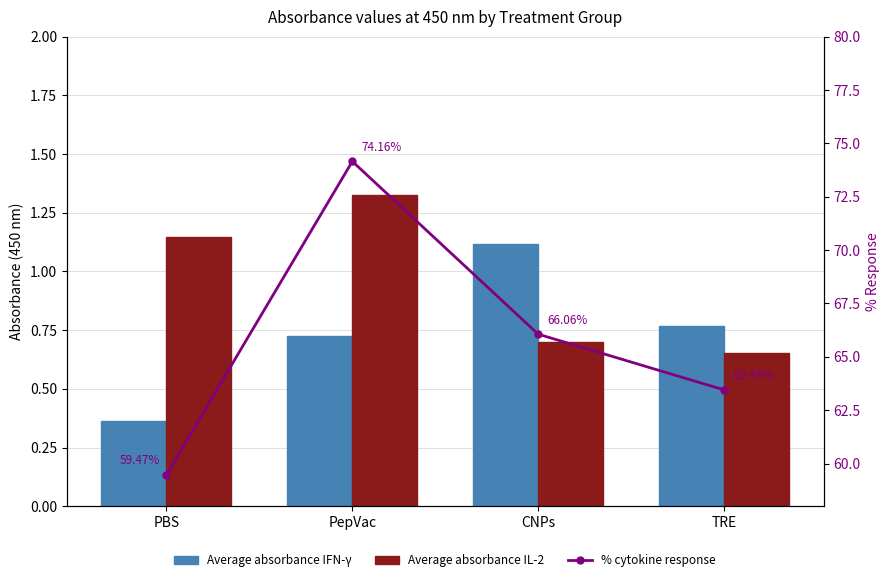

Rank the series at CNPs from highest to lowest value.

% cytokine response, Average absorbance IFN-γ, Average absorbance IL-2